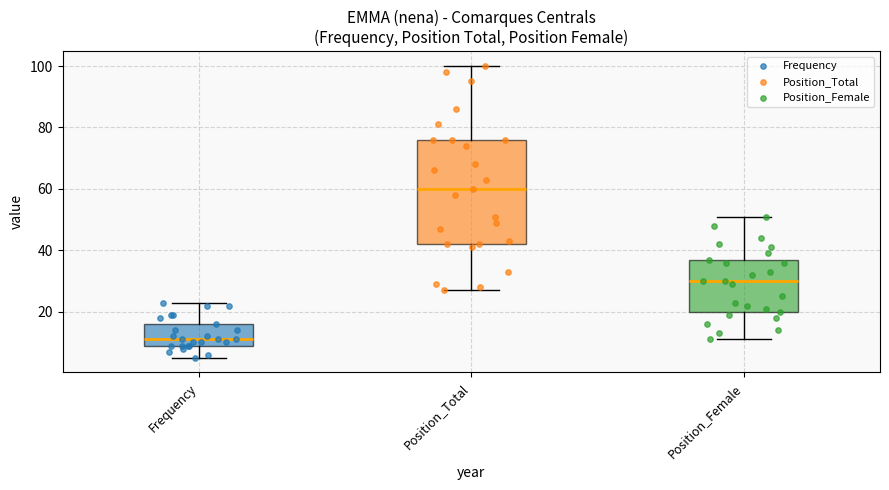

Which box's median line is the highest?

Position_Total